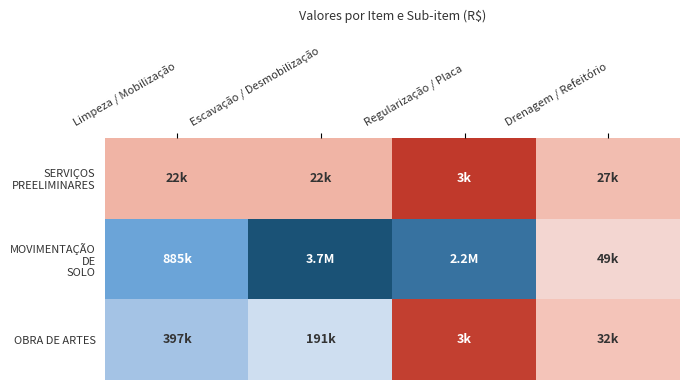

How many series are shown in this chart?

3